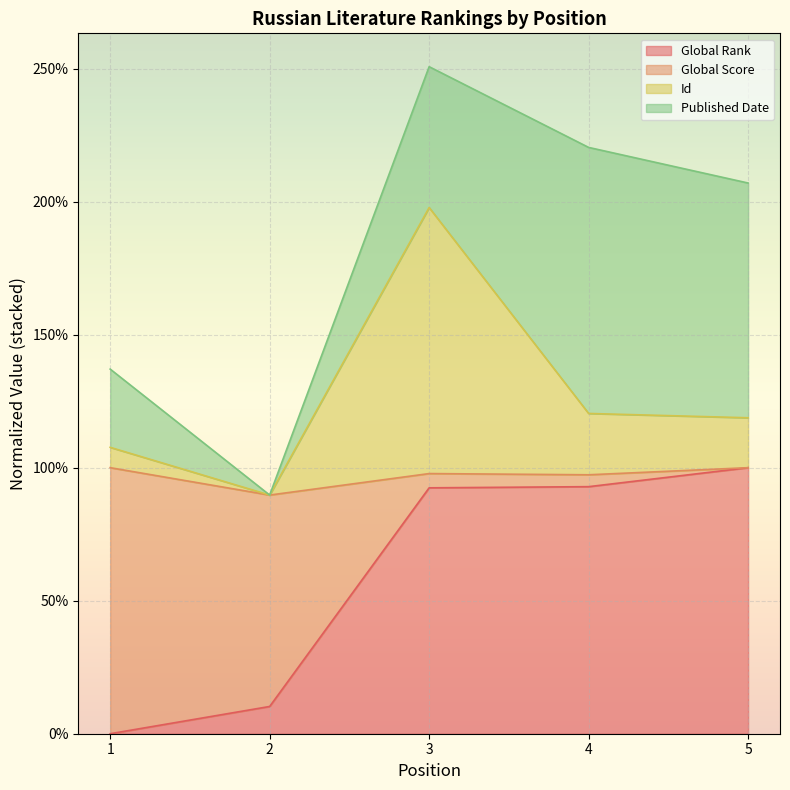

True or false: Global Rank has more than 2 interior local peaks.

False